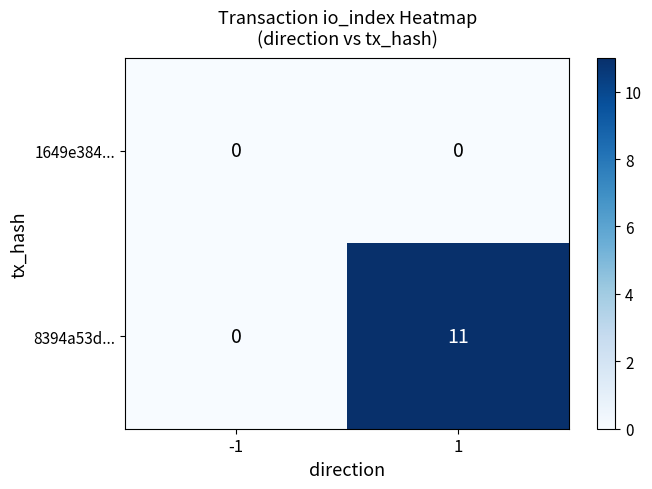

How many data points in 8394a53d... are less than 11?

1